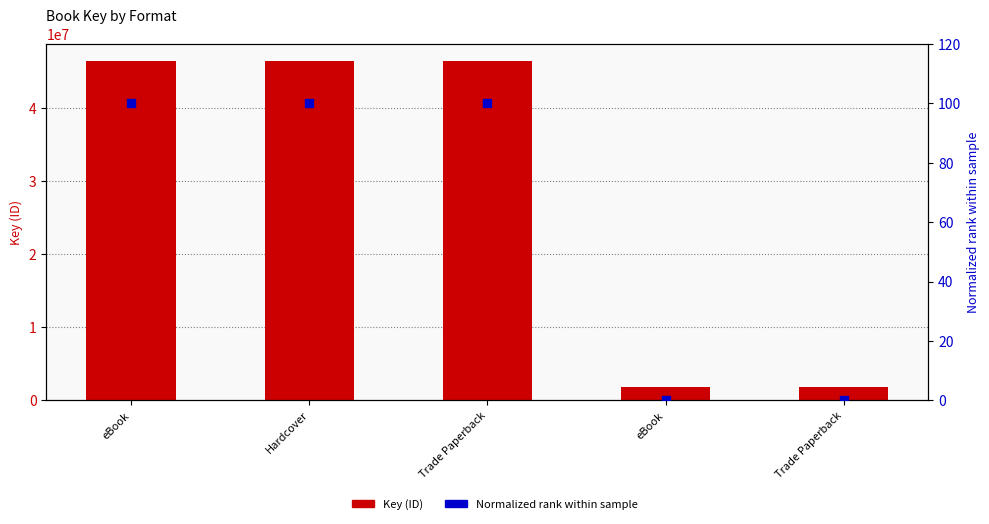

What is the total value across all series at Hardcover?

46477359